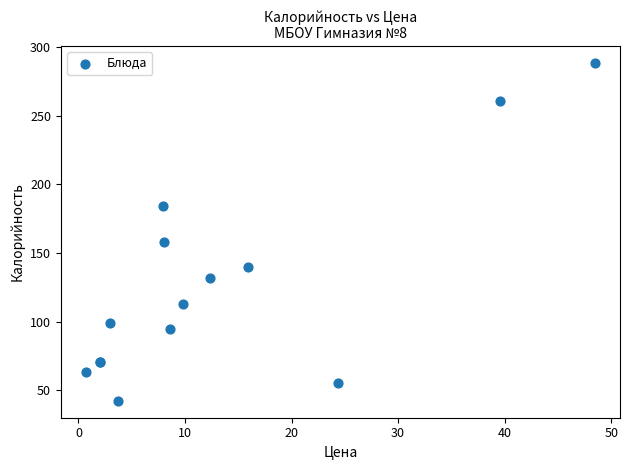

What Y value in the scatter plot is closest to 165?

157.8